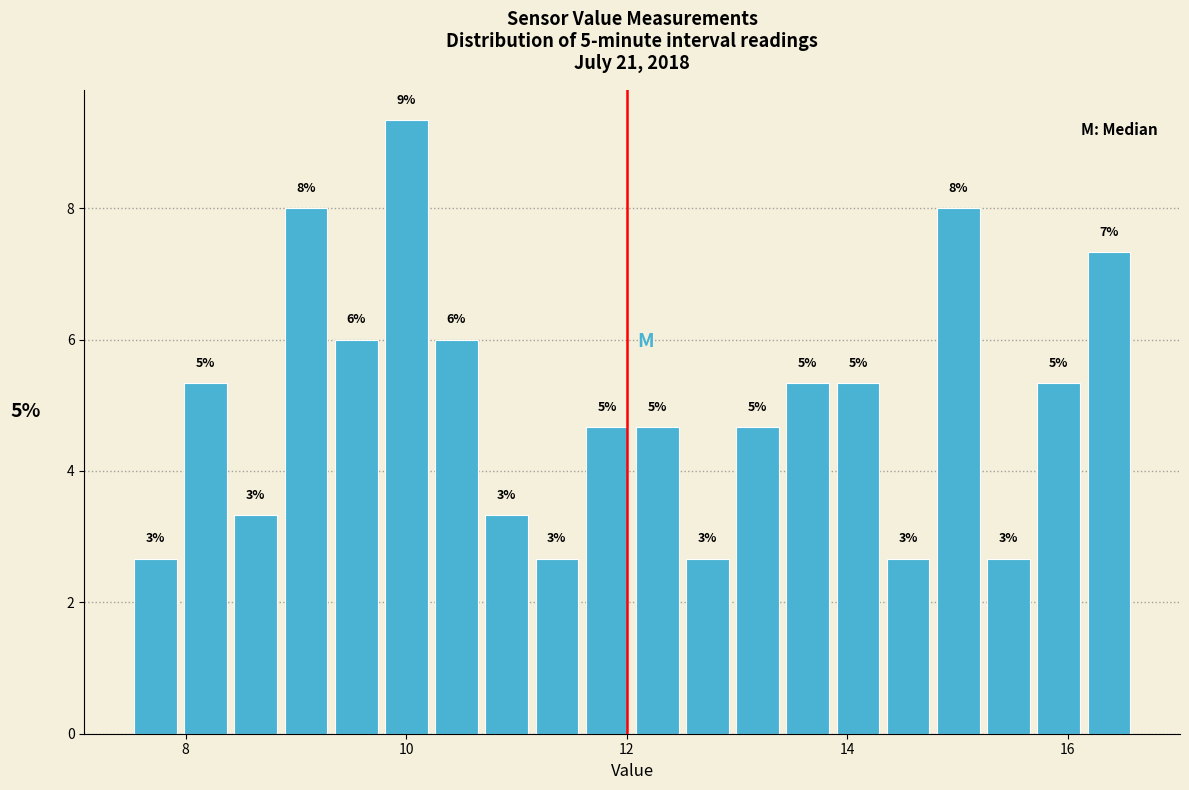

Read against the x-axis, roughly where is the centre of the tallest bar?

10.0